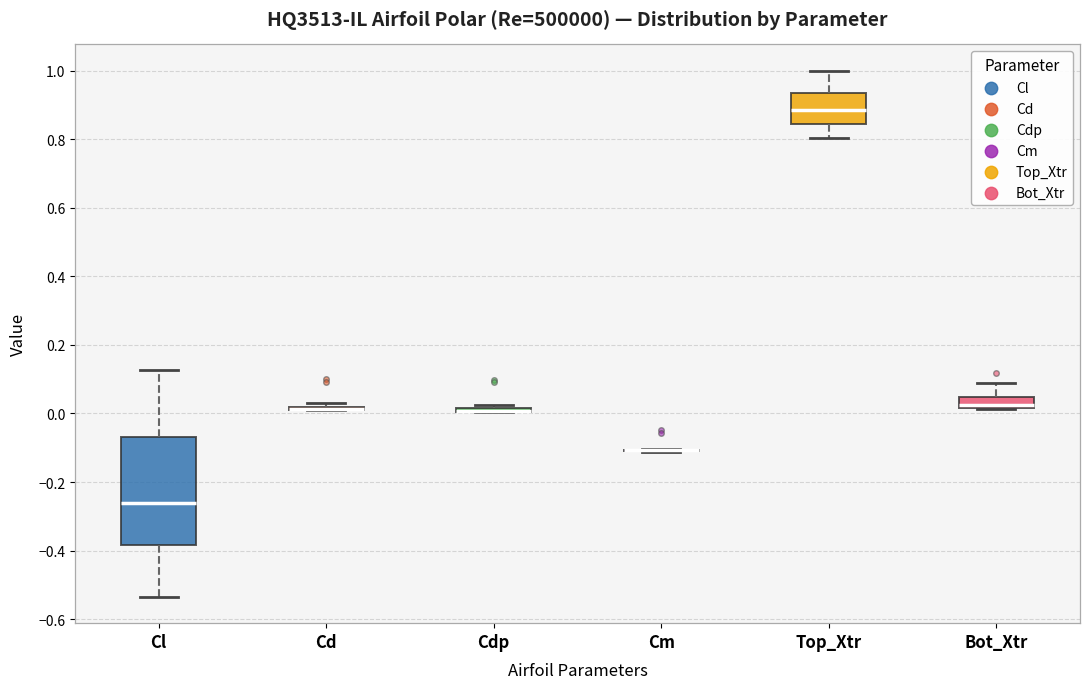

Where does the upper whisker of the box for Bot_Xtr end on the y-axis? The values are not printed on the chart, so give them approximately, as read against the axis.

0.08